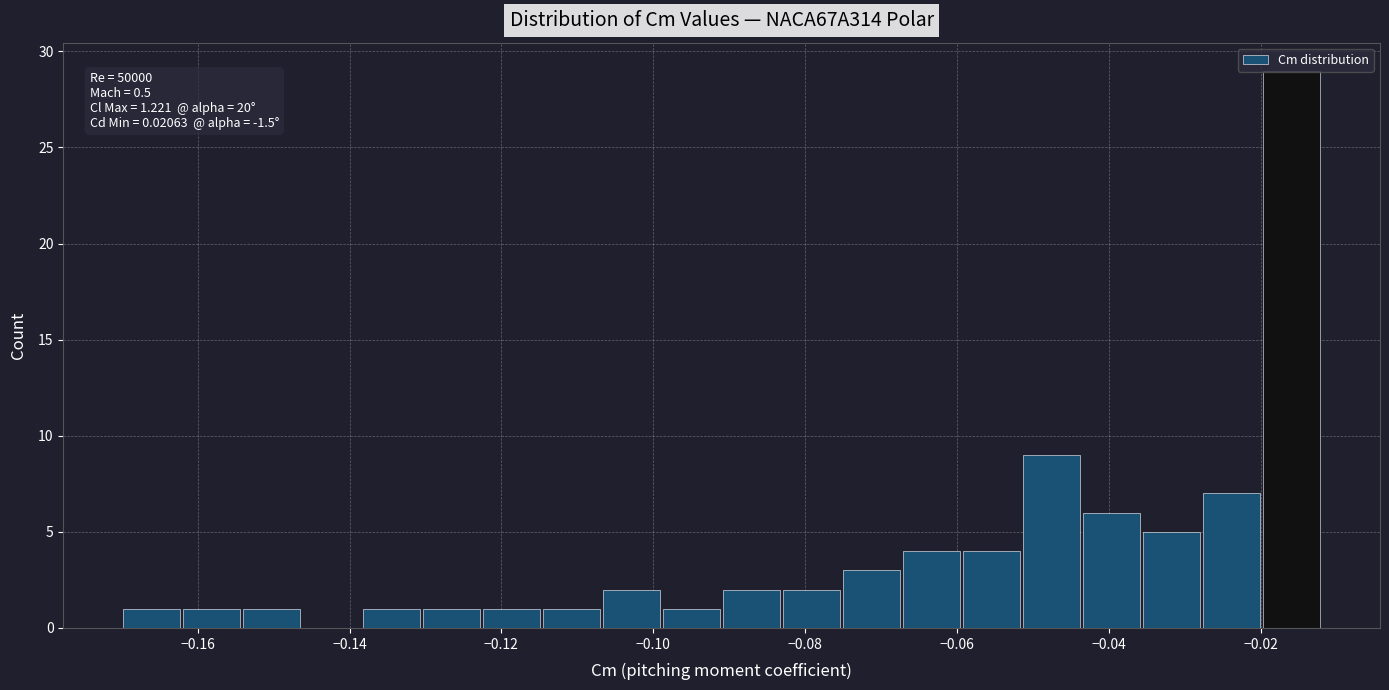

Read against the x-axis, roughly where is the centre of the tallest bar?

-0.016